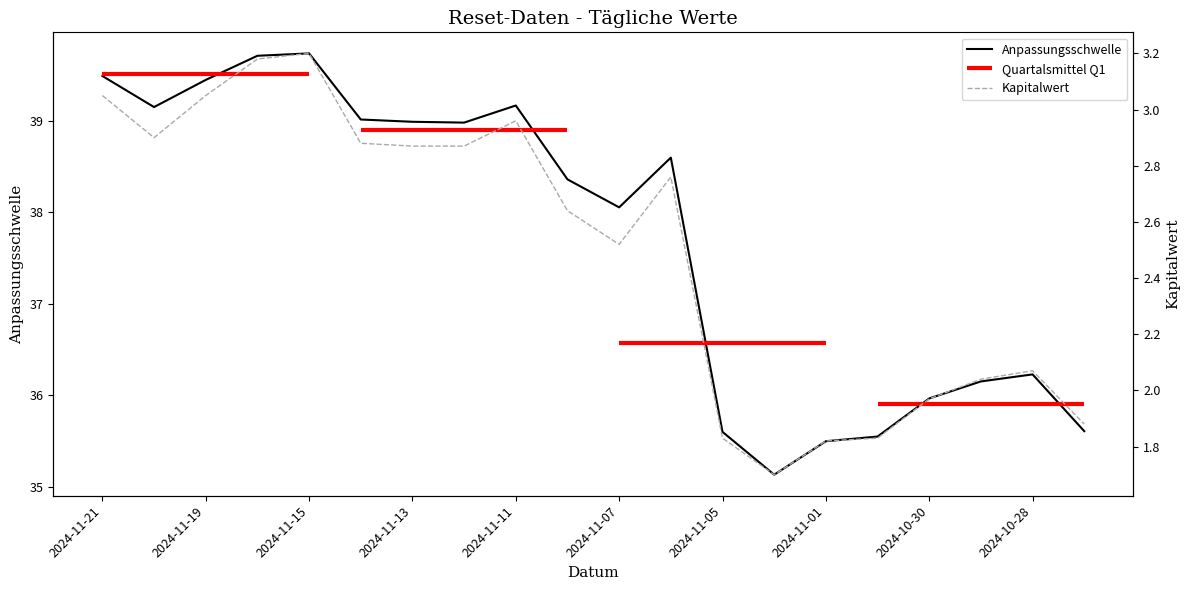

Where does the Anpassungsschwelle series first go above 38?

2024-11-21